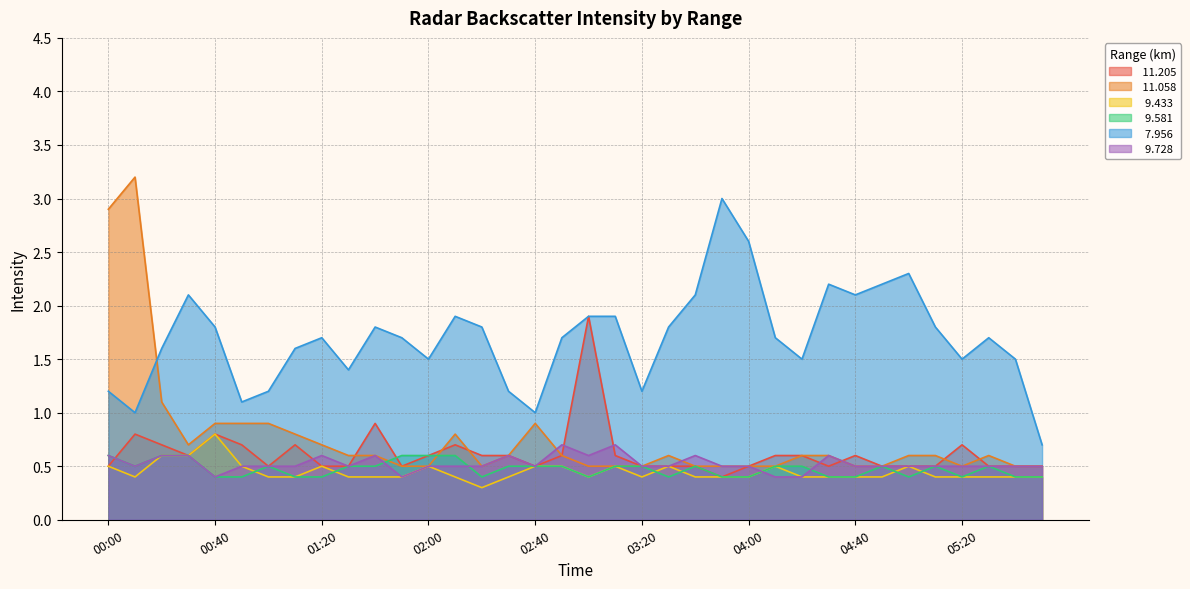

Is it true that  11.205 equals 0.1 at 01:20?

False